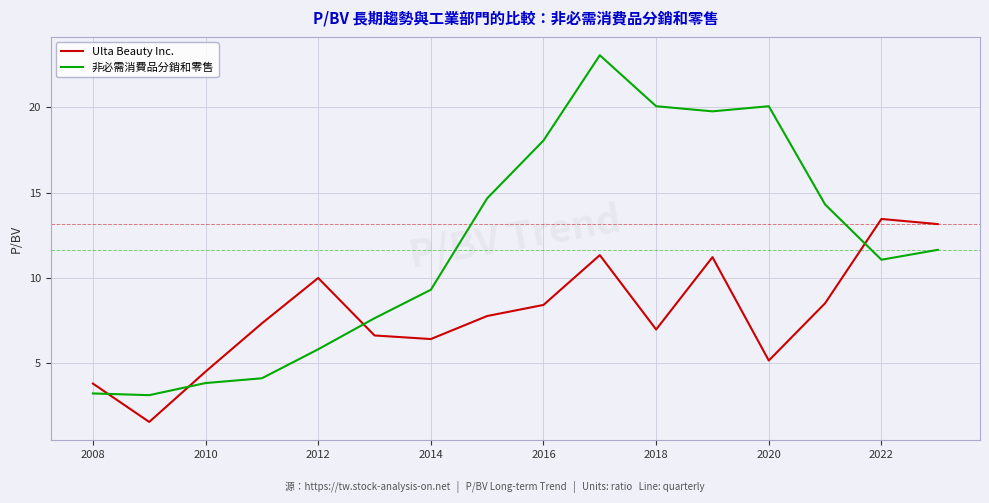

Which series ends up on top after the final intersection of Ulta Beauty Inc. and 非必需消費品分銷和零售?

Ulta Beauty Inc.